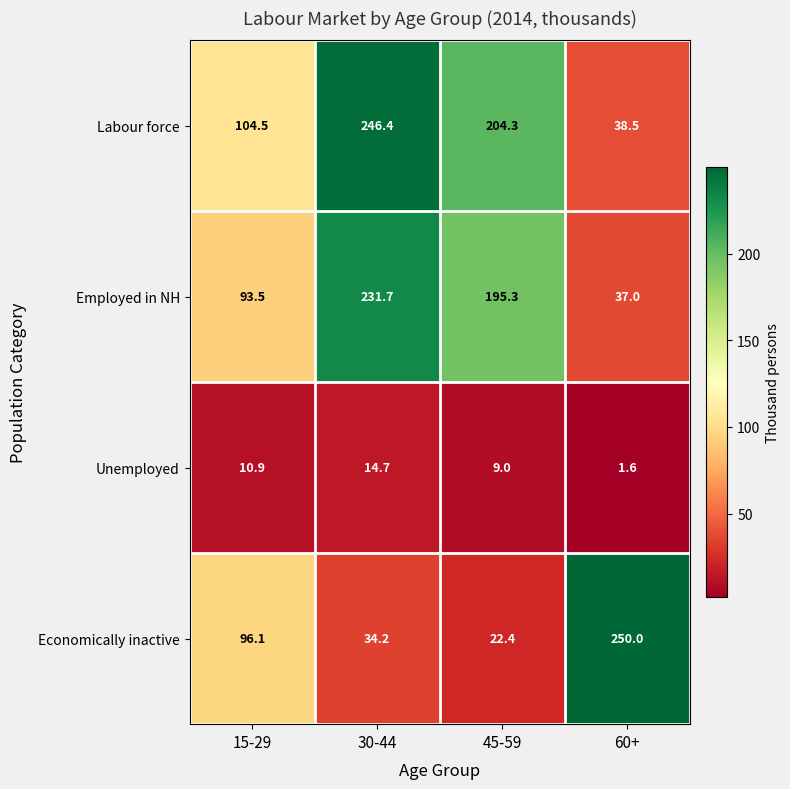

What is the sum of the Economically inactive values at 45-59 and 15-29?

118.5